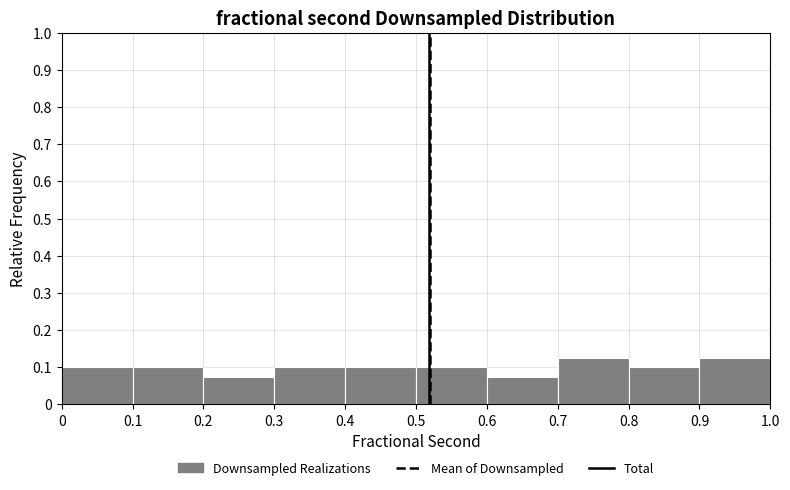

Reading left to right, list every bar in this chart as the range it spans on the x-axis followed by its height. The values are not printed on the chart, so give them approximately, as read against the axis.

0 to 0.1: 0.10
0.1 to 0.2: 0.10
0.2 to 0.3: 0.08
0.3 to 0.4: 0.10
0.4 to 0.5: 0.10
0.5 to 0.6: 0.10
0.6 to 0.7: 0.08
0.7 to 0.8: 0.13
0.8 to 0.9: 0.10
0.9 to 1.0: 0.13